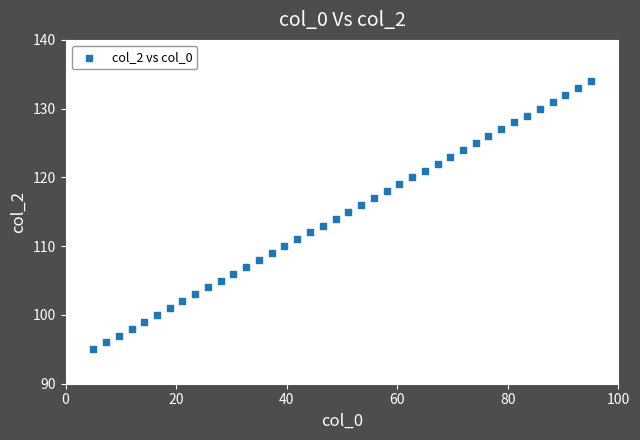

What is the range of Y values (max minus min)?

39